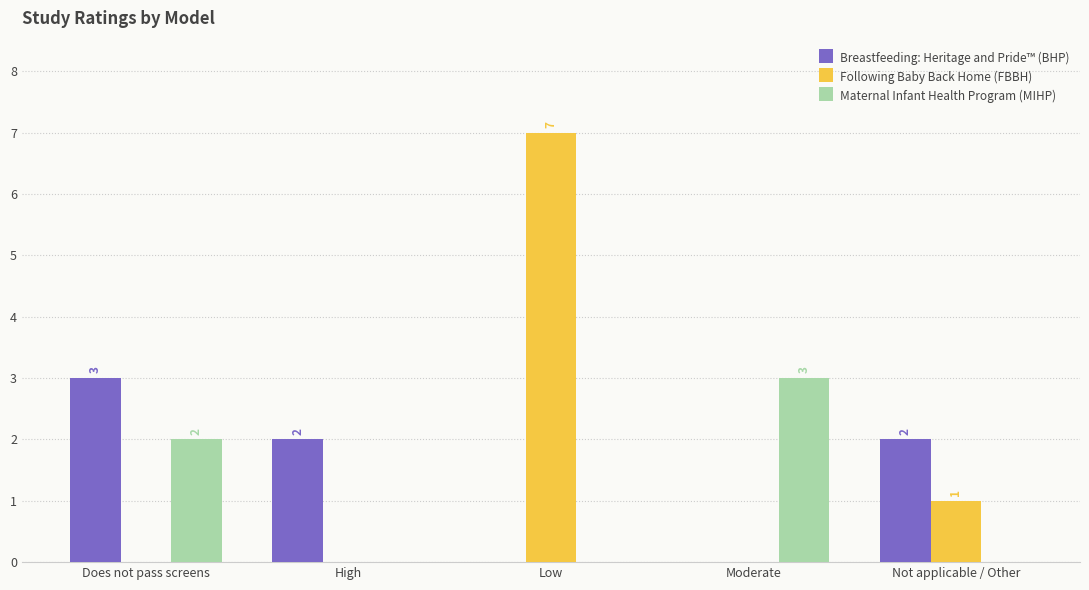

At which category is the sum across all series the highest?

Low